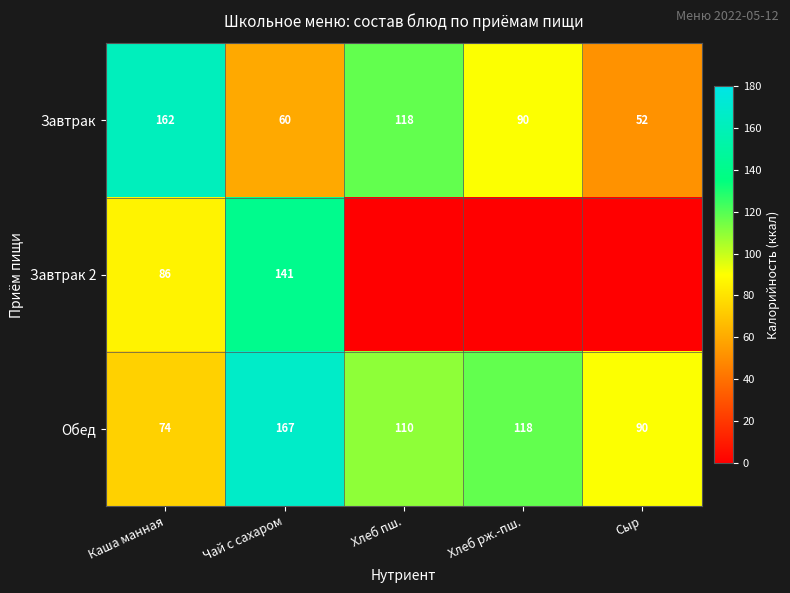

The value of Завтрак at Каша манная is 162. True or false?

True